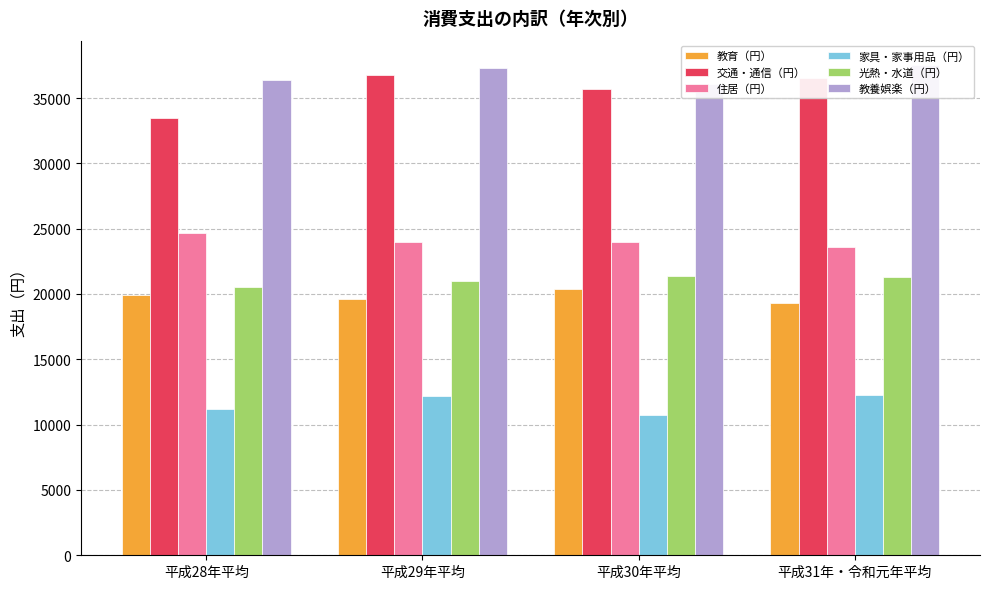

Between 平成28年平均 and 平成29年平均, which is larger?

平成28年平均